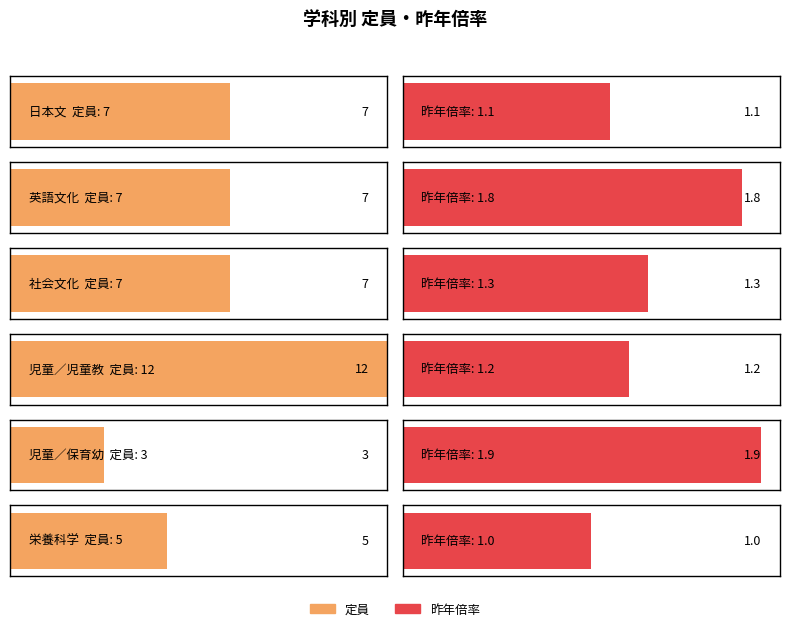

Reading right to left, transcribe all the data shown in this chart.

日本文: 英語文化=1.1	日本文=7.0
英語文化: 英語文化=1.8	日本文=7.0
社会文化: 英語文化=1.3	日本文=7.0
児童／児童教: 英語文化=1.2	日本文=12.0
児童／保育幼: 英語文化=1.9	日本文=3.0
栄養科学: 英語文化=1.0	日本文=5.0